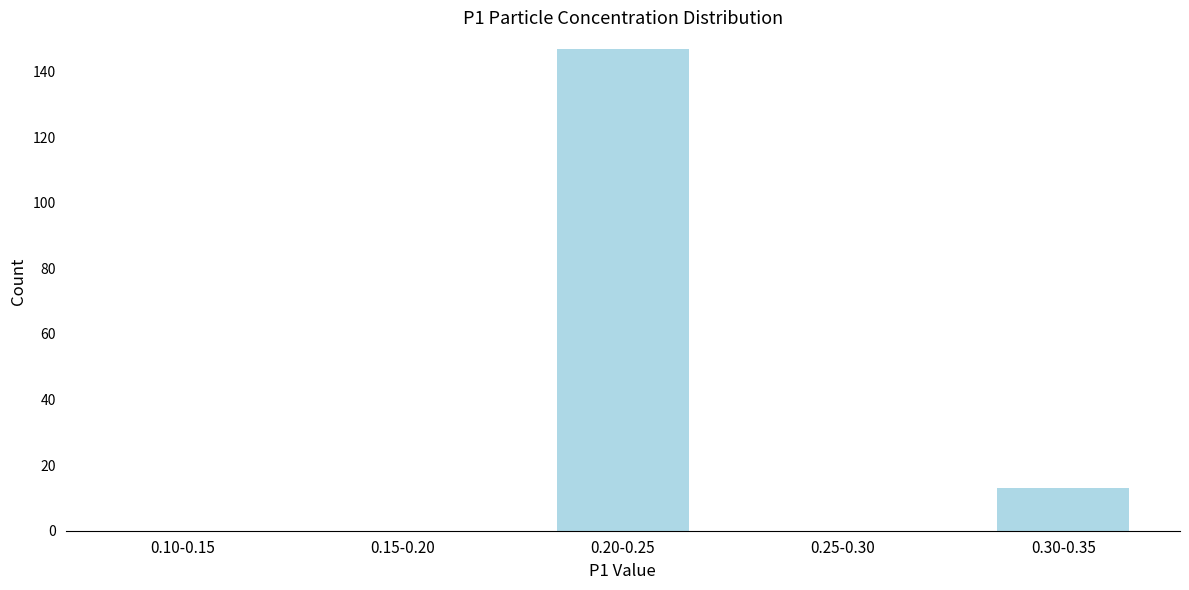

Reading left to right, list all the values displayed in this chart.

0.10-0.15=0	0.15-0.20=0	0.20-0.25=147	0.25-0.30=0	0.30-0.35=13